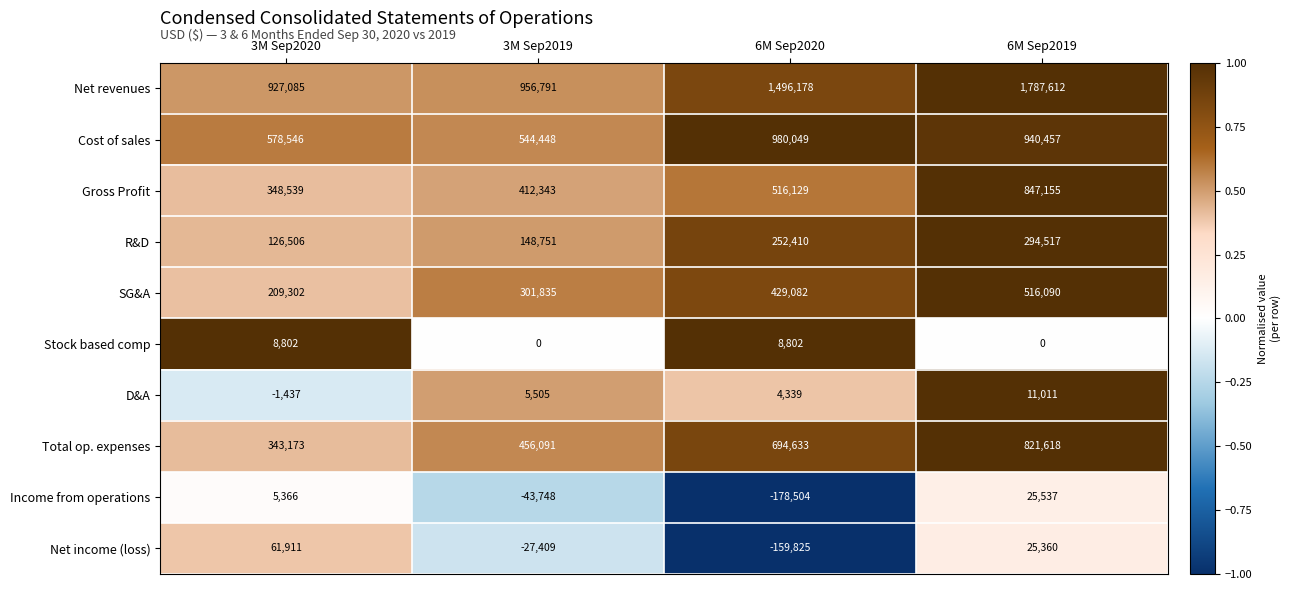

What is the difference between the maximum and minimum values in the Gross Profit series?

498616